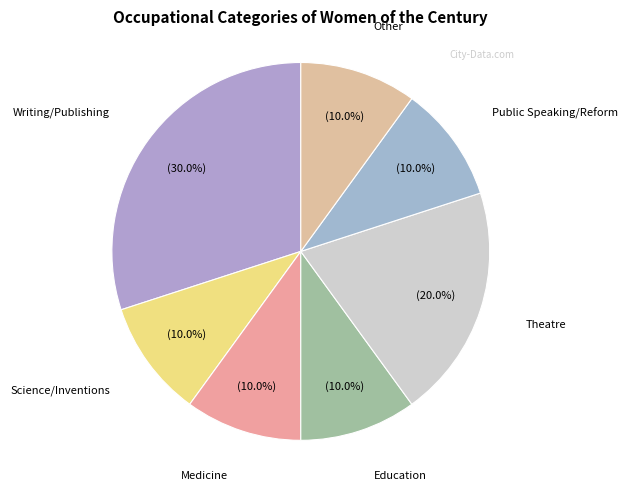

The Medicine slice represents 25% of the pie. True or false?

False